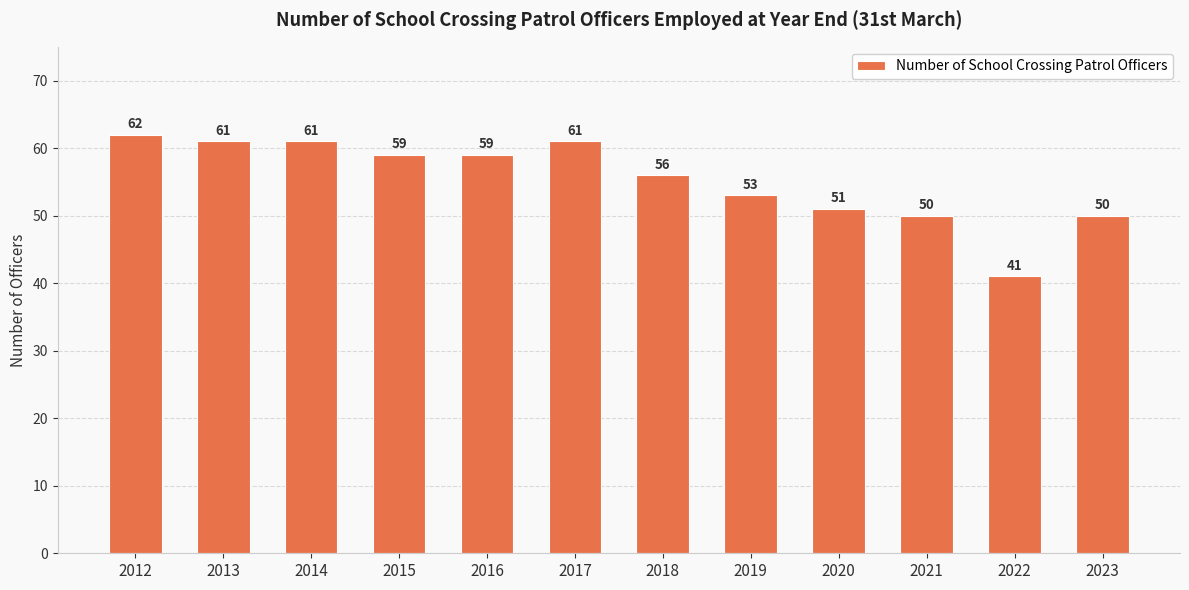

What is the change in value from 2017 to 2023?

-11